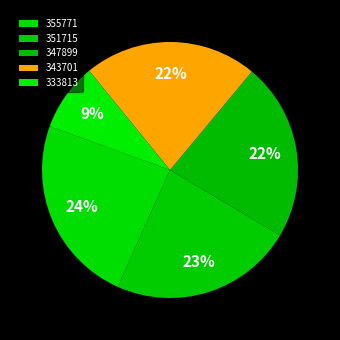

Does 351715 represent more than half of the total?

No